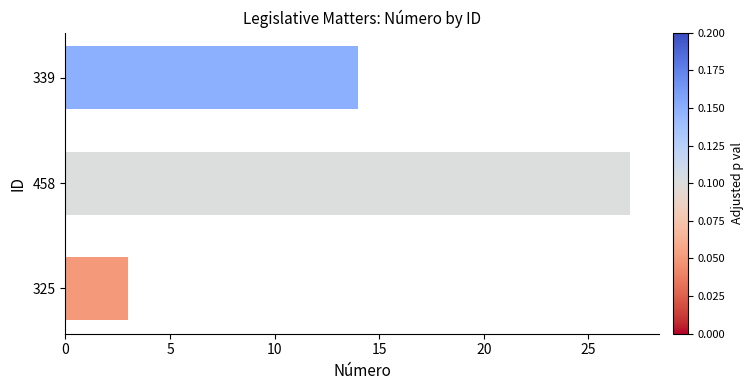

What is the difference between the maximum and second lowest values?

13